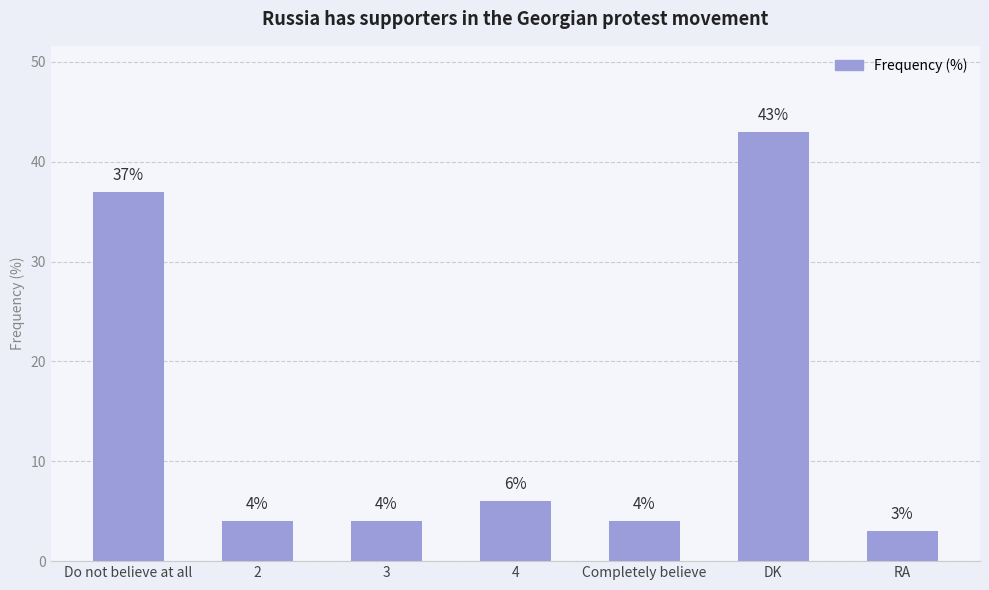

Between Do not believe at all and Completely believe, which is larger?

Do not believe at all